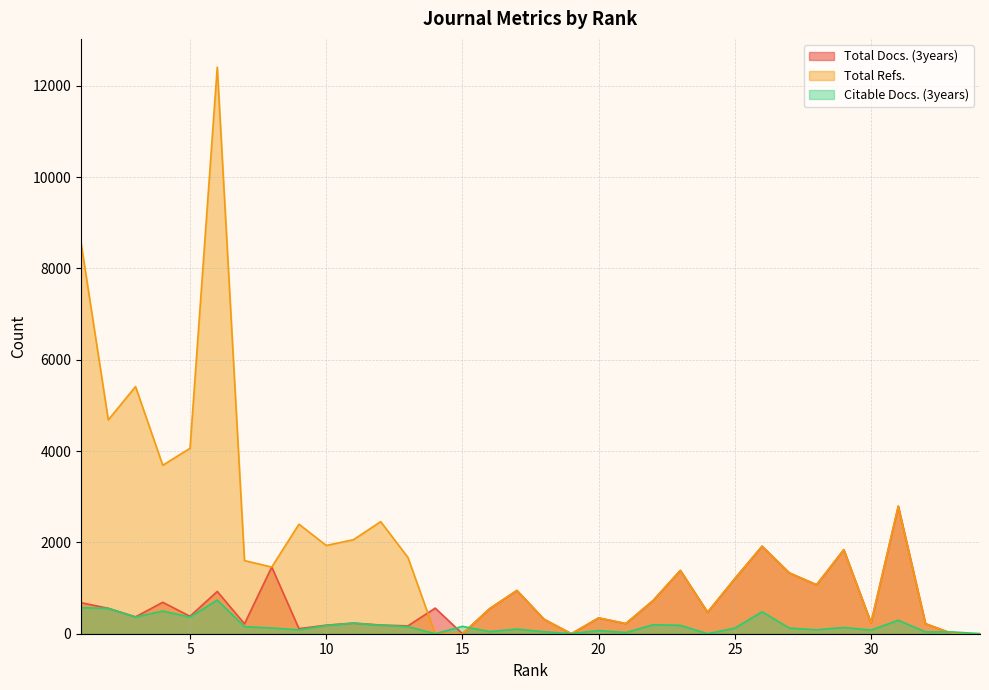

At which category does Total Refs. reach its first local valley?

2